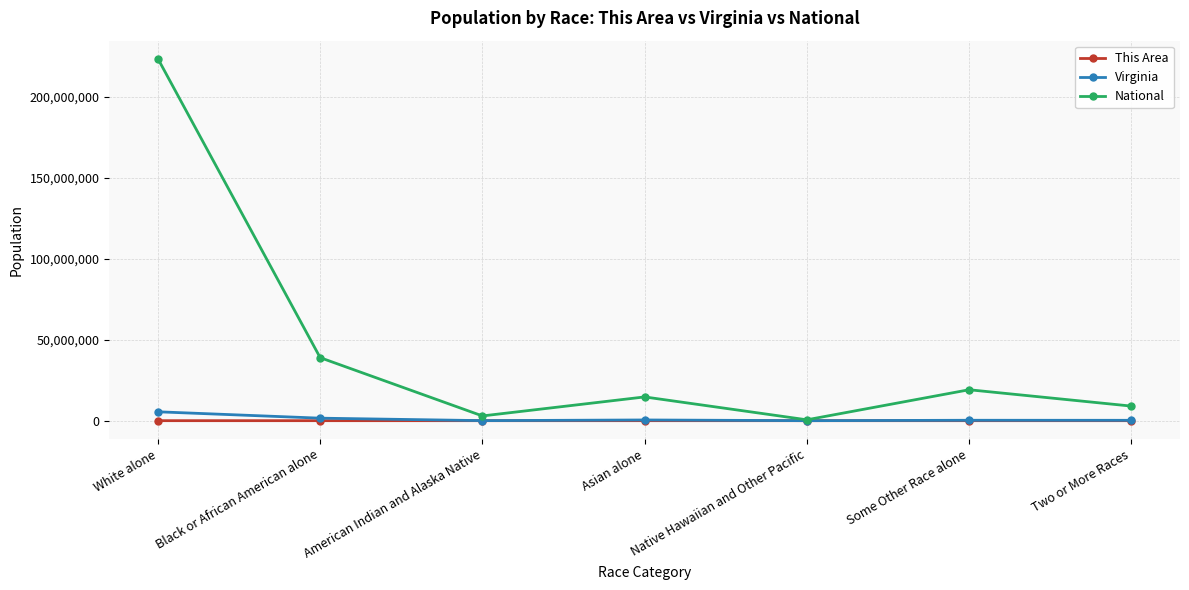

What is the label of the 2nd point from the right?

Some Other Race alone